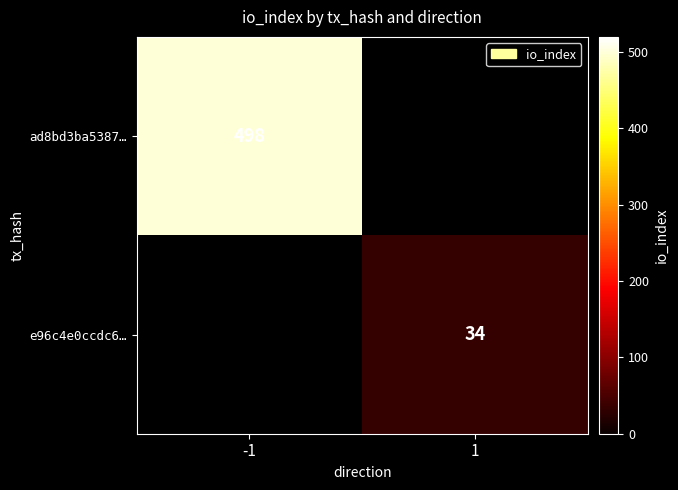

True or false: ad8bd3ba5387… has a value of 862 at -1.

False